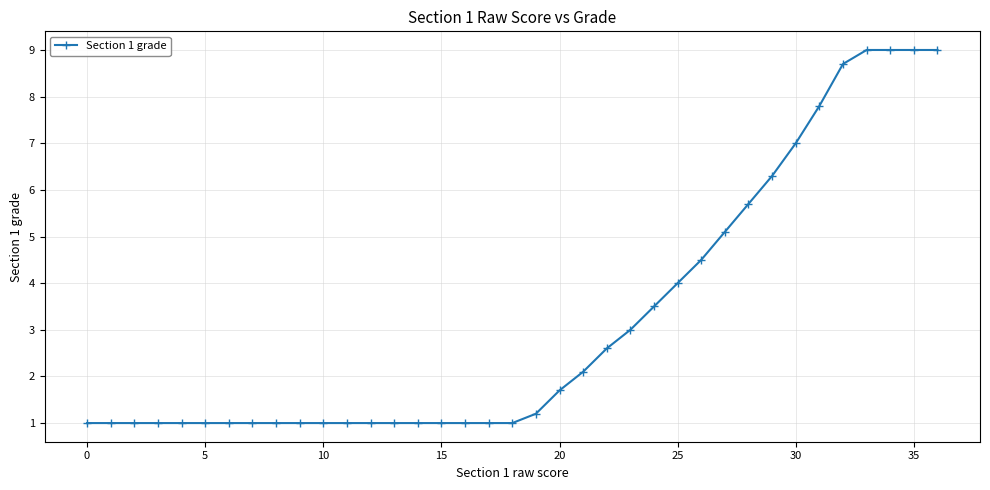

Does the chart display data point markers on the line(s)?

Yes